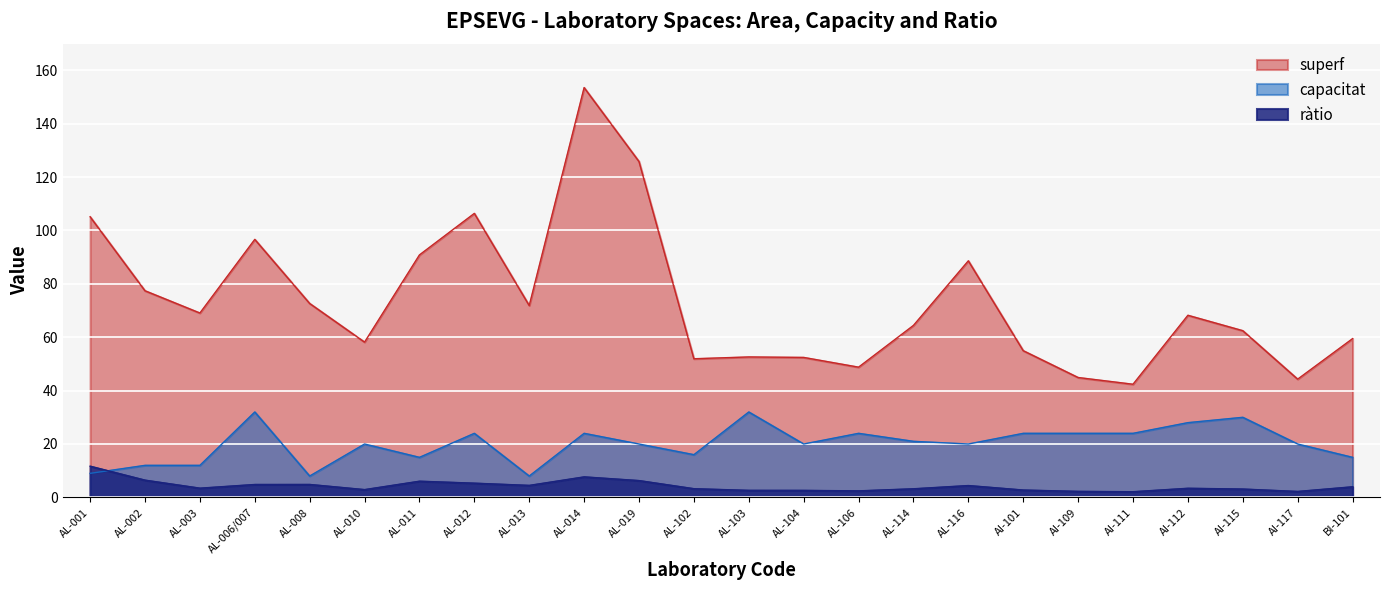

At which label does ràtio first exceed 3?

AL-001